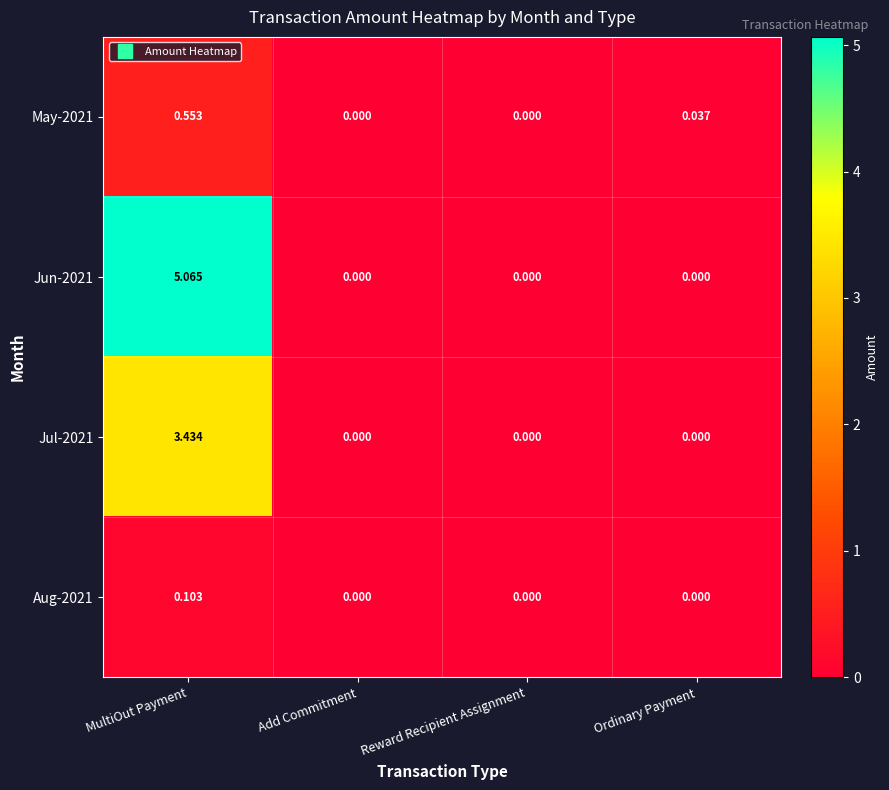

Which series has the widest spread of values?

Jun-2021